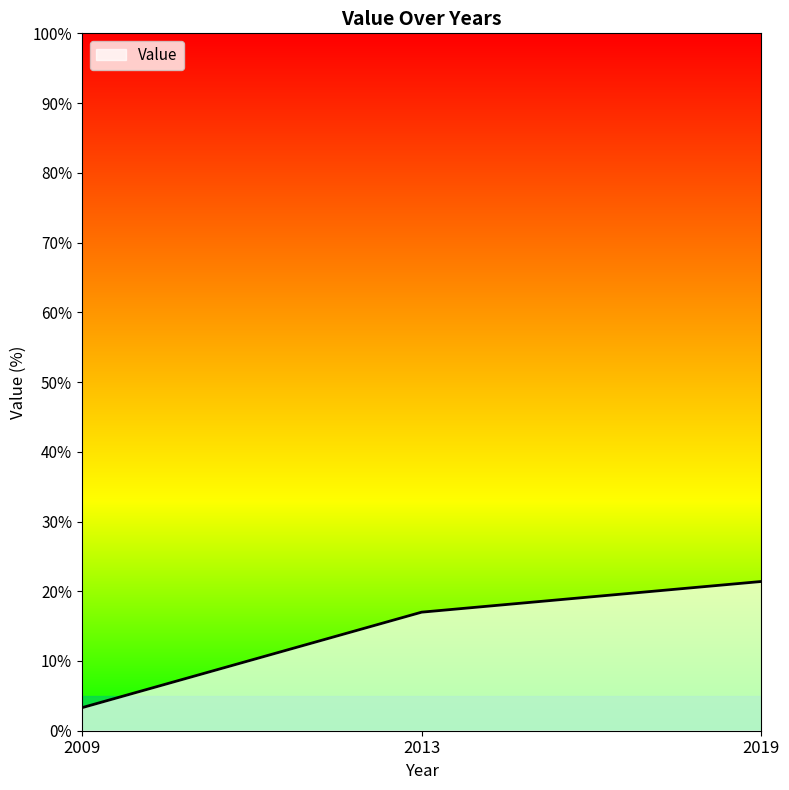

Is it true that the value at 2019 is 31.6?

False